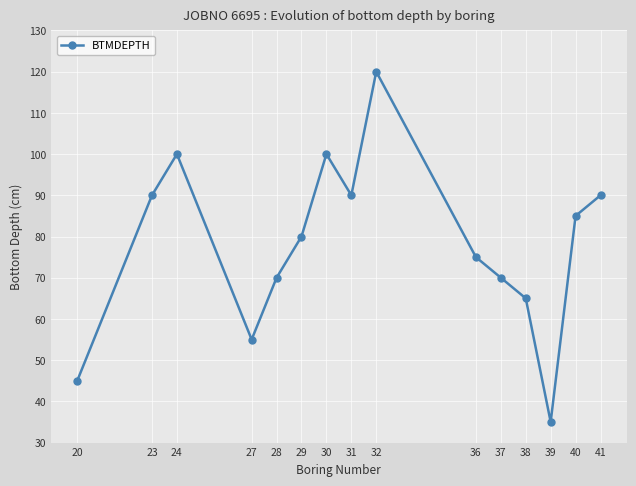

How many values are below 80?

7